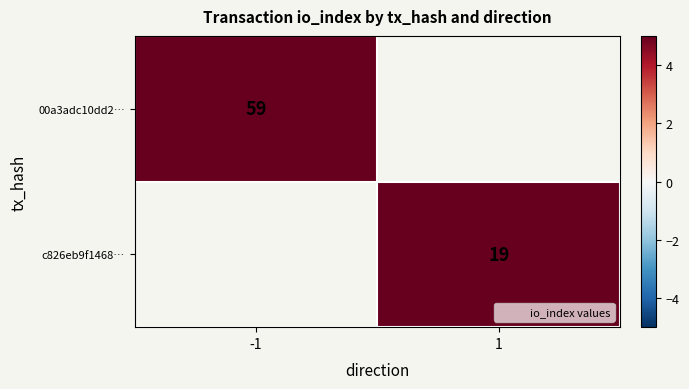

The 00a3adc10dd2… series shows 84 at -1. True or false?

False